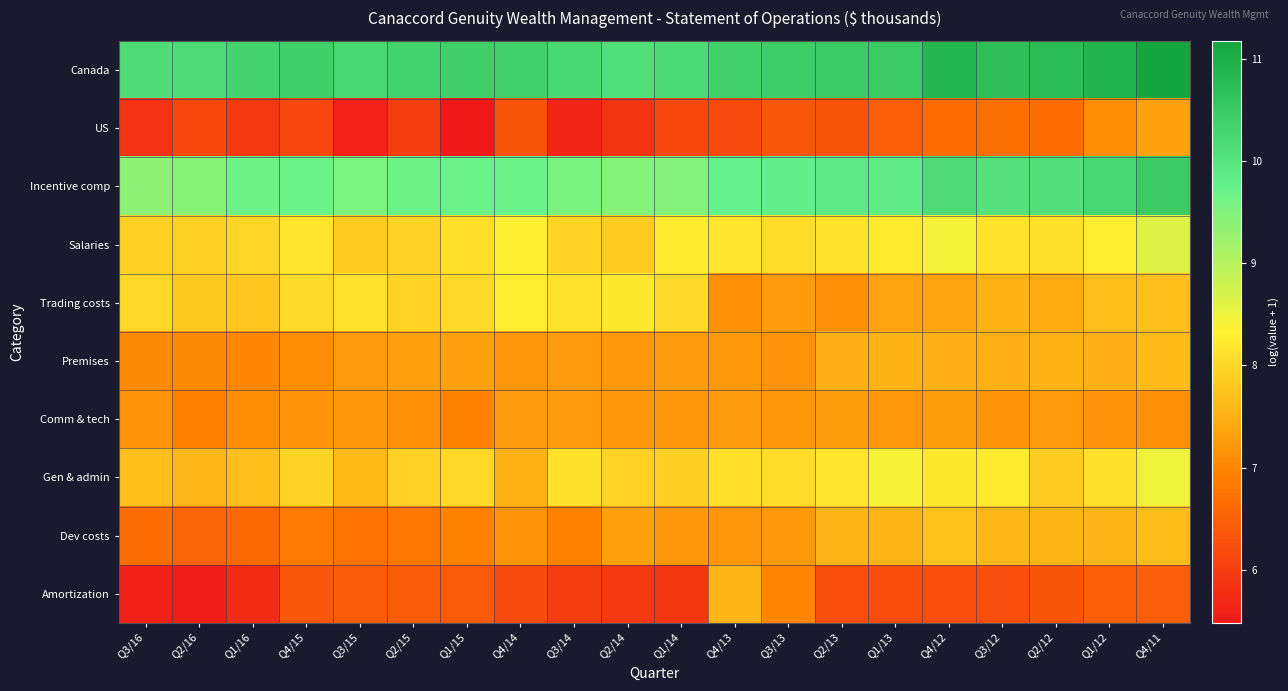

What is the smallest value displayed?

5.5